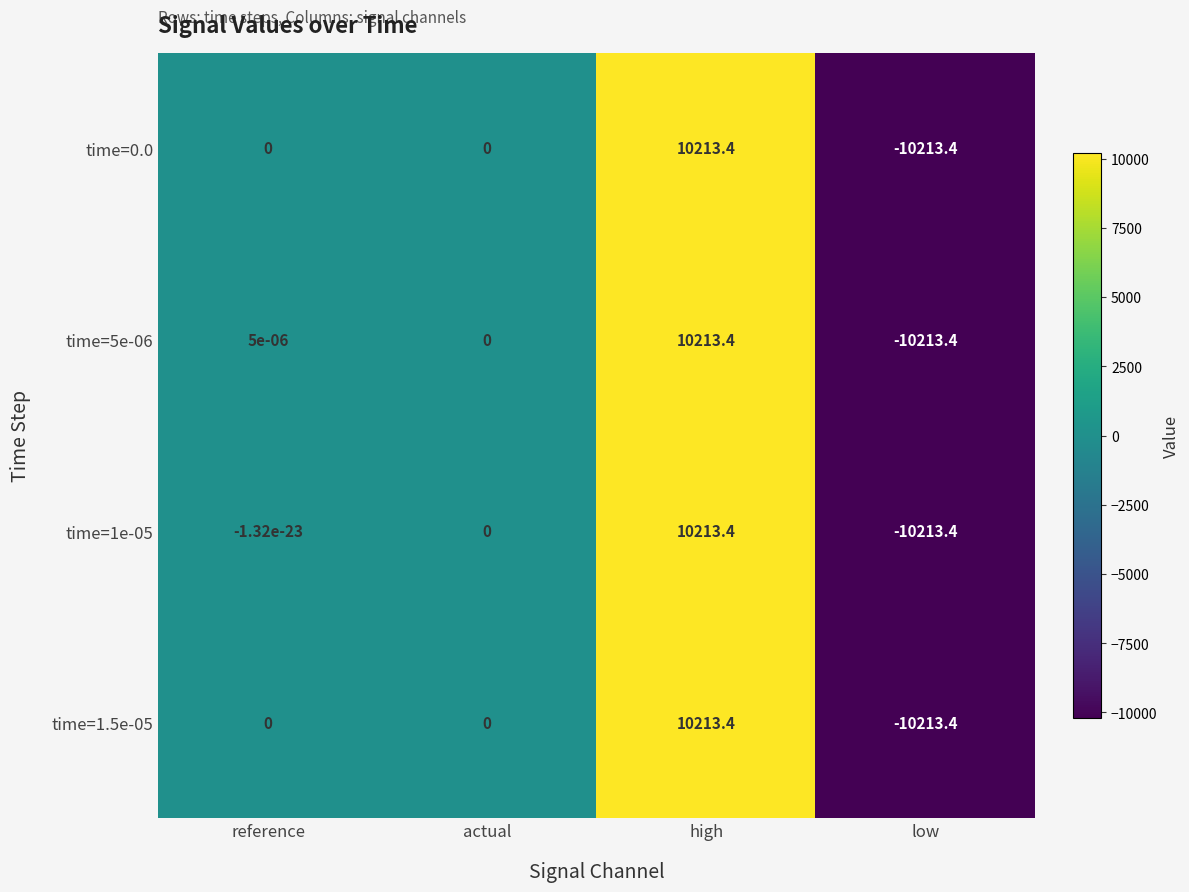

The value of time=0.0 at actual is 7280.3. True or false?

False